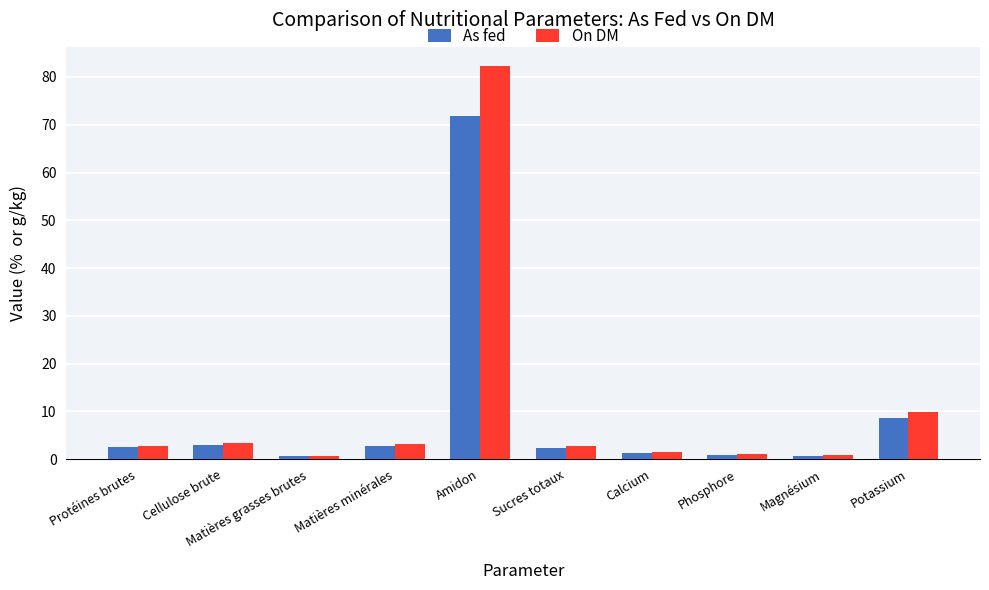

Where does the As fed series first go above 2?

Protéines brutes